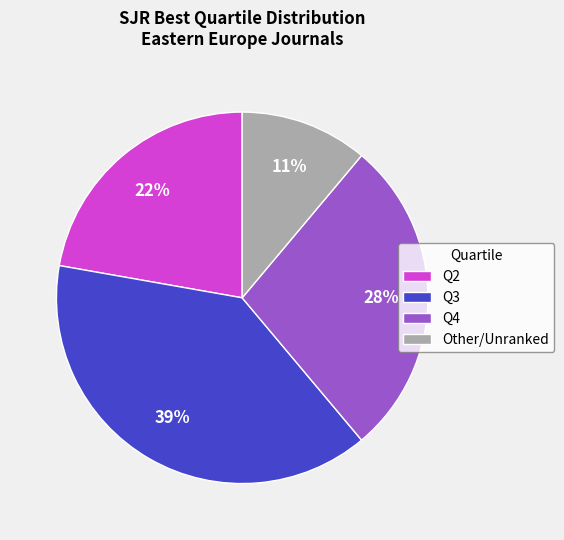

Which has a higher value, Q3 or Other?

Q3